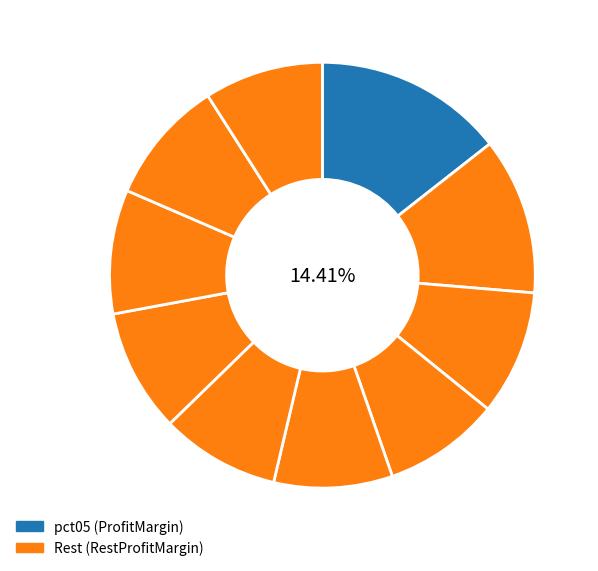

How many segments does this pie chart have?

10